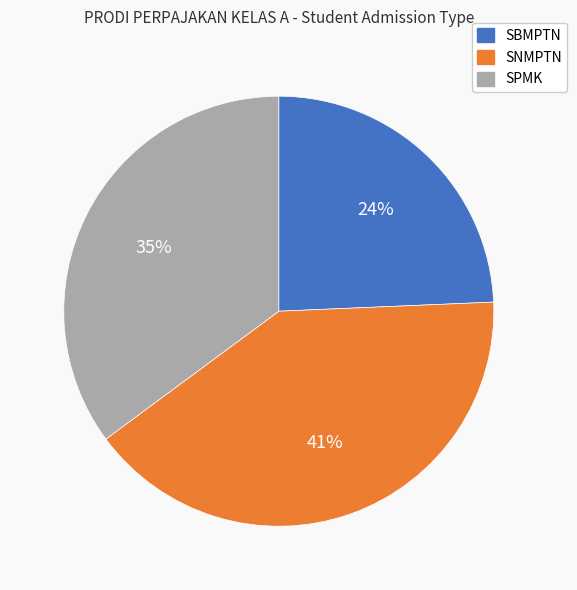

Combined, do SBMPTN and SNMPTN account for over 50%?

Yes